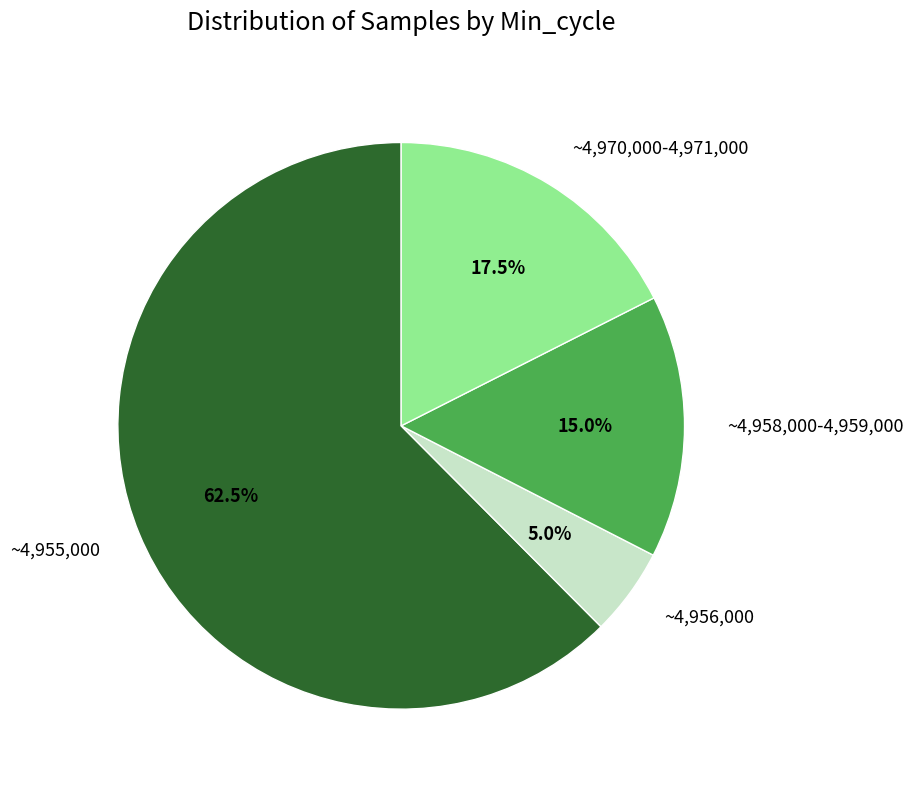

Approximately how many times larger is the value at ~4,955,000 compared to ~4,958,000-4,959,000?

4.2